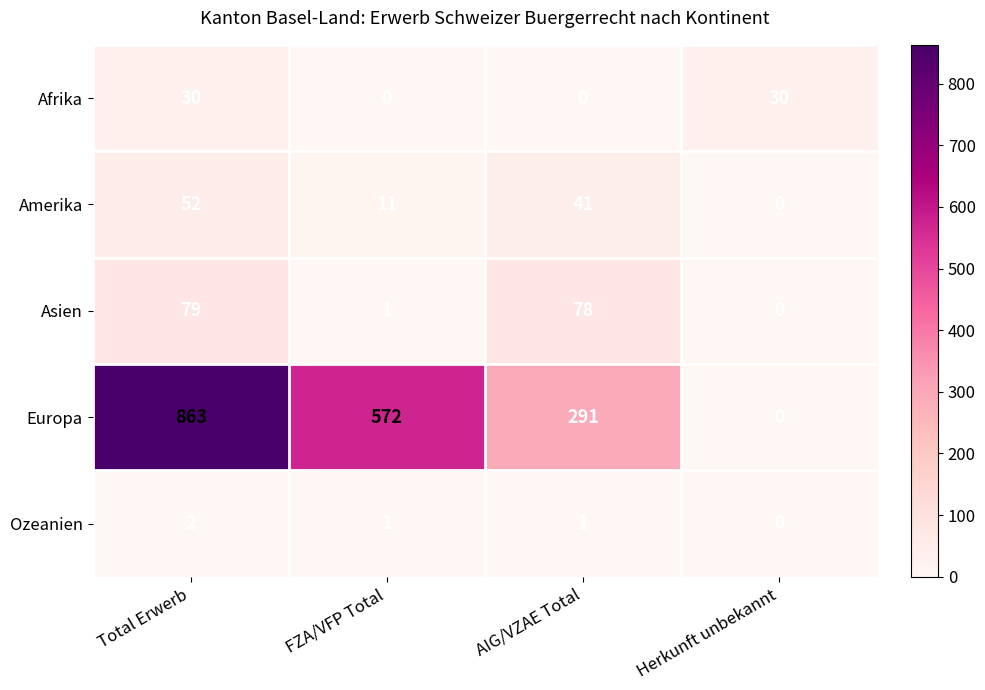

What is the spread (max minus min) of values at Total Erwerb?

861